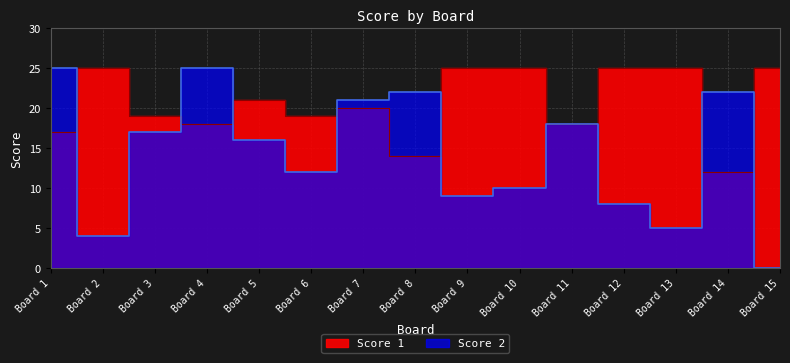

Reading left to right, extract all data points from this chart.

Score 1: 17	25	19	18	21	19	20	14	25	25	18	25	25	12	25
Score 2: 25	4	17	25	16	12	21	22	9	10	18	8	5	22	0